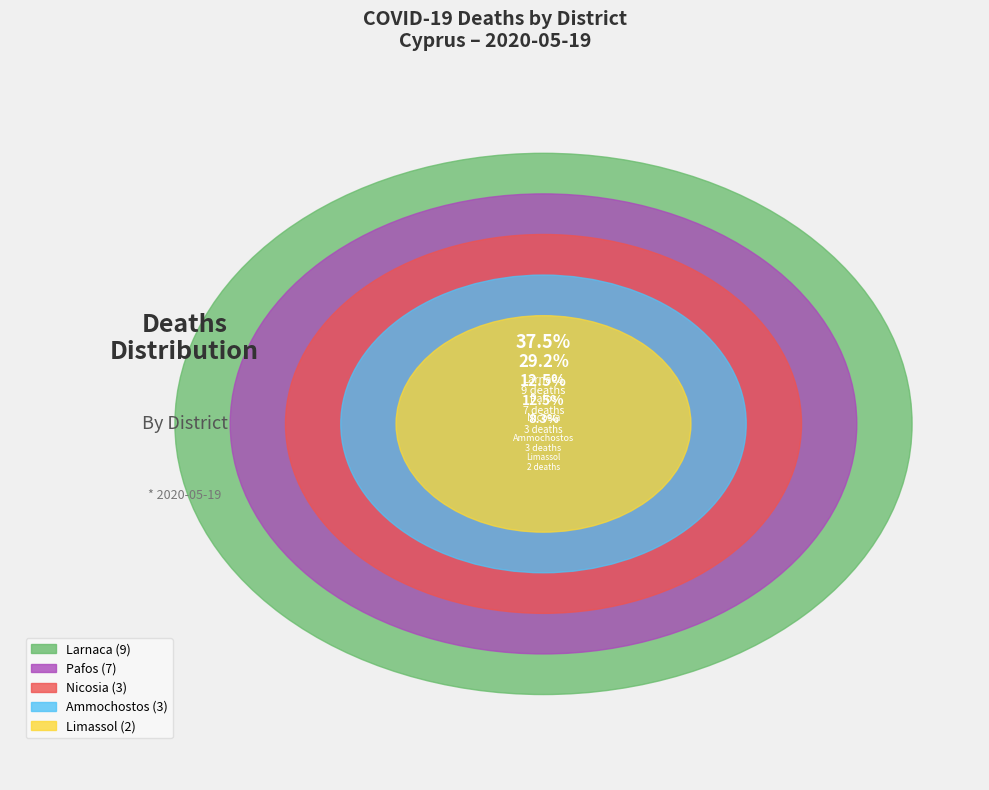

What is the smallest slice in the pie chart?

Limassol